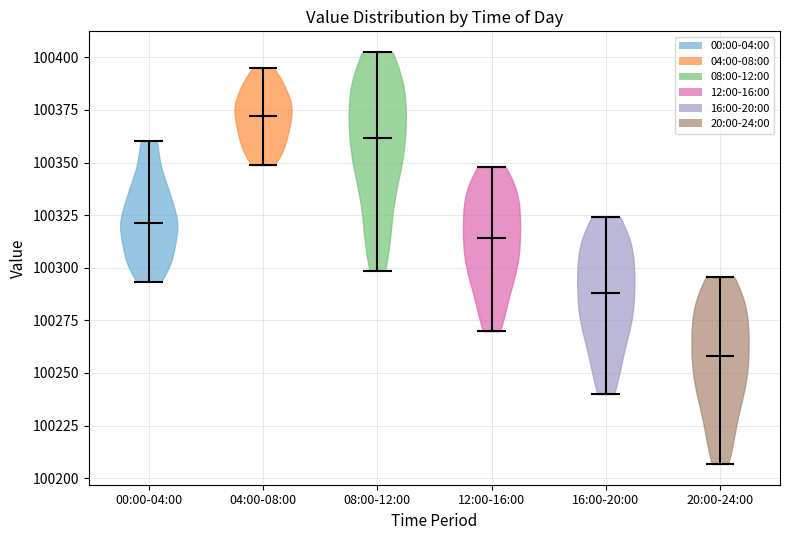

Which violin has the highest median line?

04:00-08:00